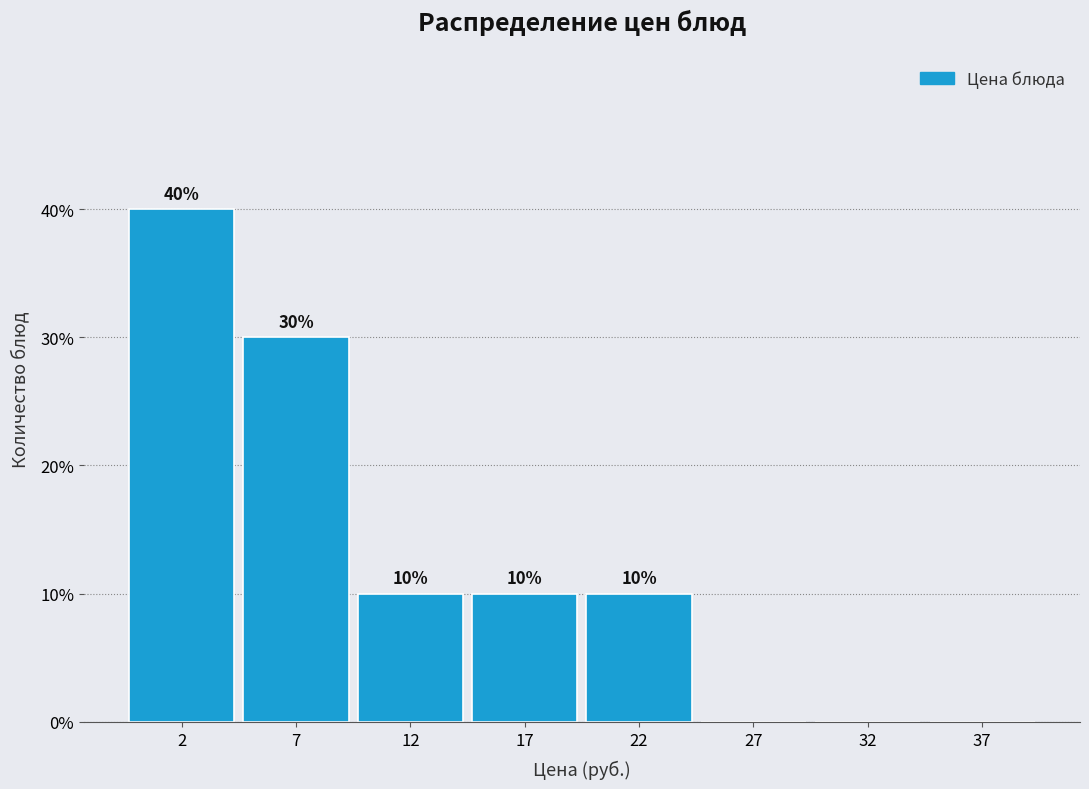

Reading right to left, what are all the values shown in this chart?

37=0	32=0	27=0	22=10	17=10	12=10	7=30	2=40